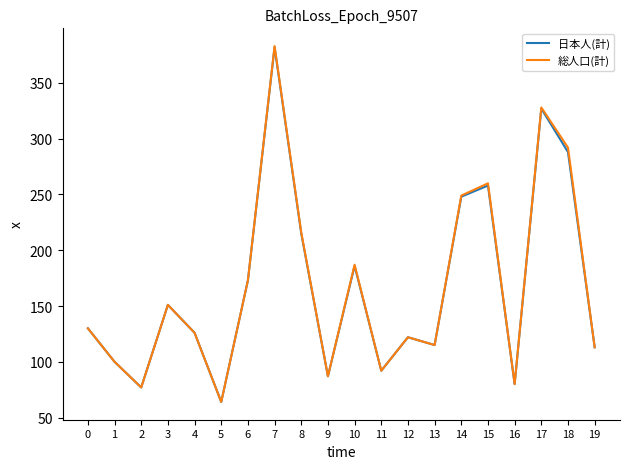

Is the value of 総人口(計) at 0 greater than the value of 日本人(計) at 4?

Yes